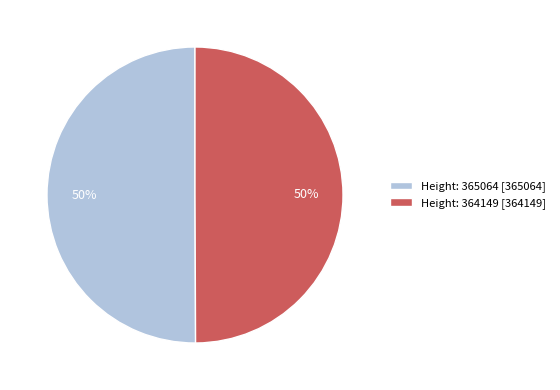

Do Height: 364149 [364149] and Height: 365064 [365064] together represent more than half of the pie?

Yes